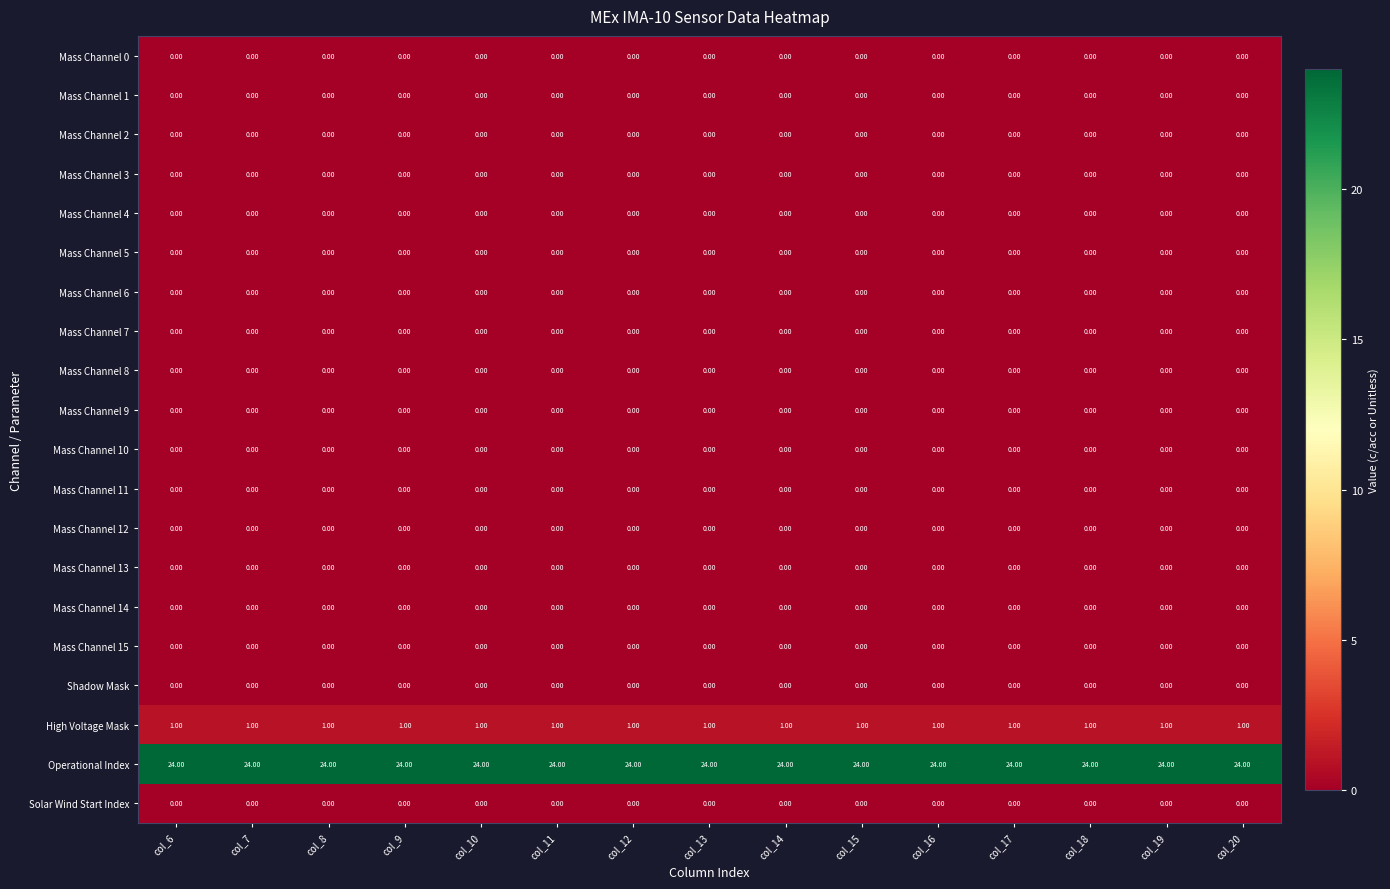

Is the value of Mass Channel 3 at col_14 greater than the value of High Voltage Mask at col_12?

No